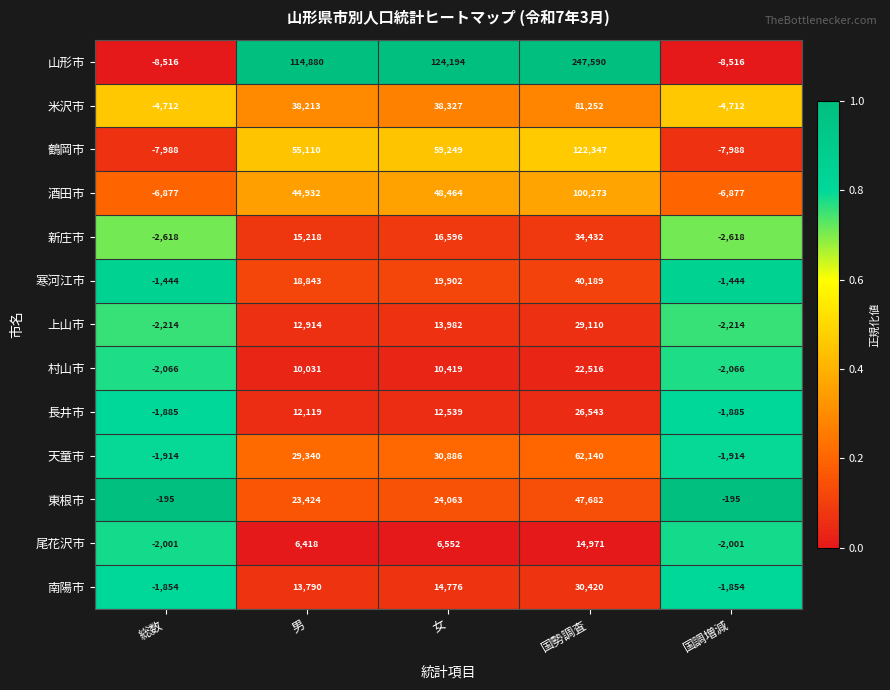

The value of 鶴岡市 at 女 is 18558. True or false?

False